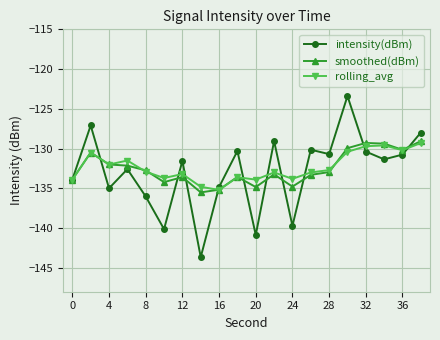

Which series ends up on top after the final intersection of intensity(dBm) and smoothed(dBm)?

intensity(dBm)